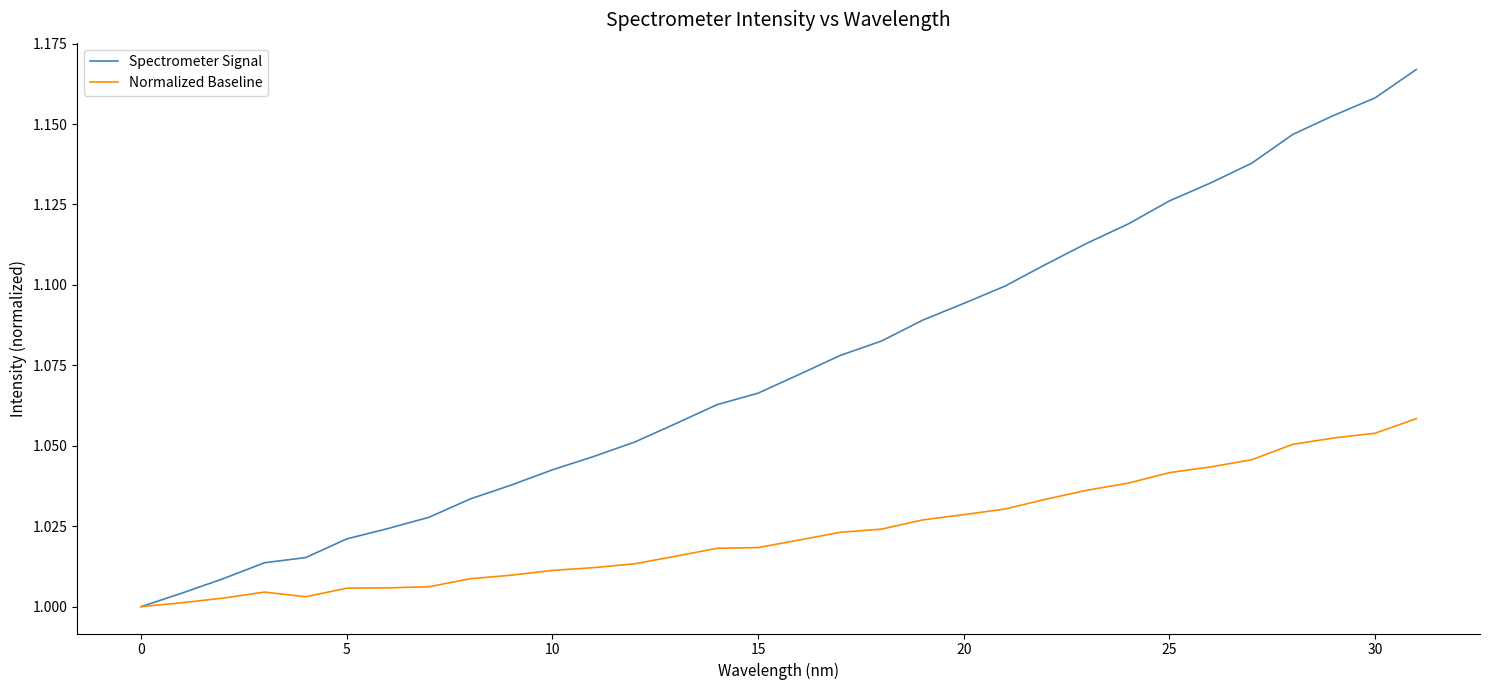

Which series has the widest spread of values?

Spectrometer Signal